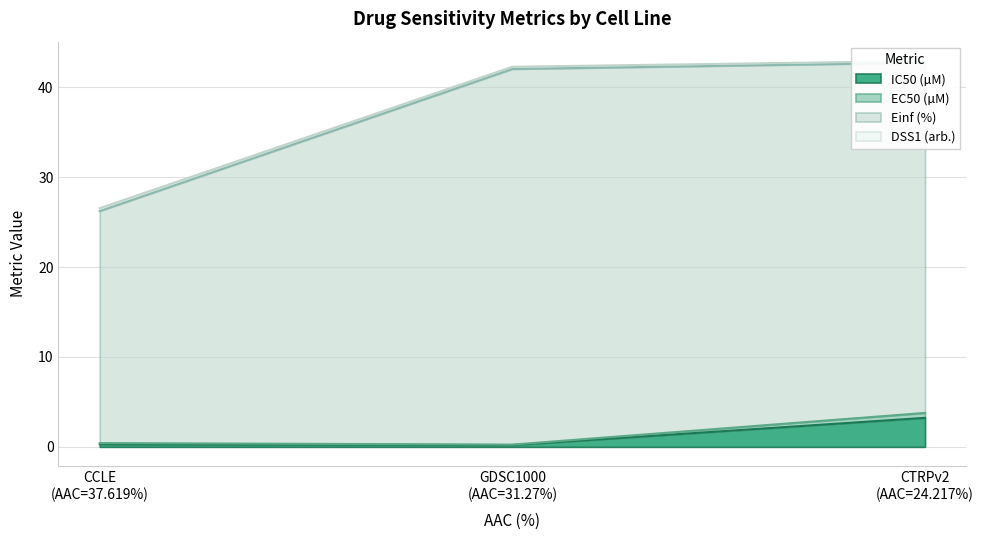

Does the chart have visible grid lines?

Yes